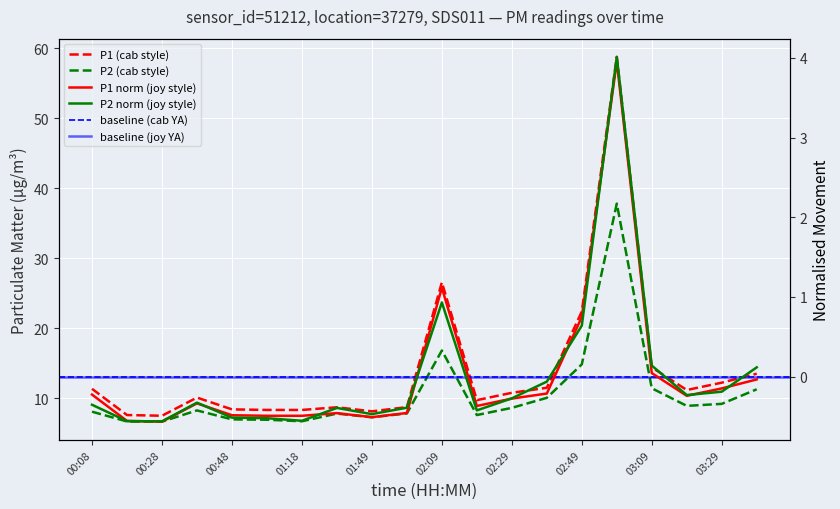

What is the label of the 9th point from the right?

02:19